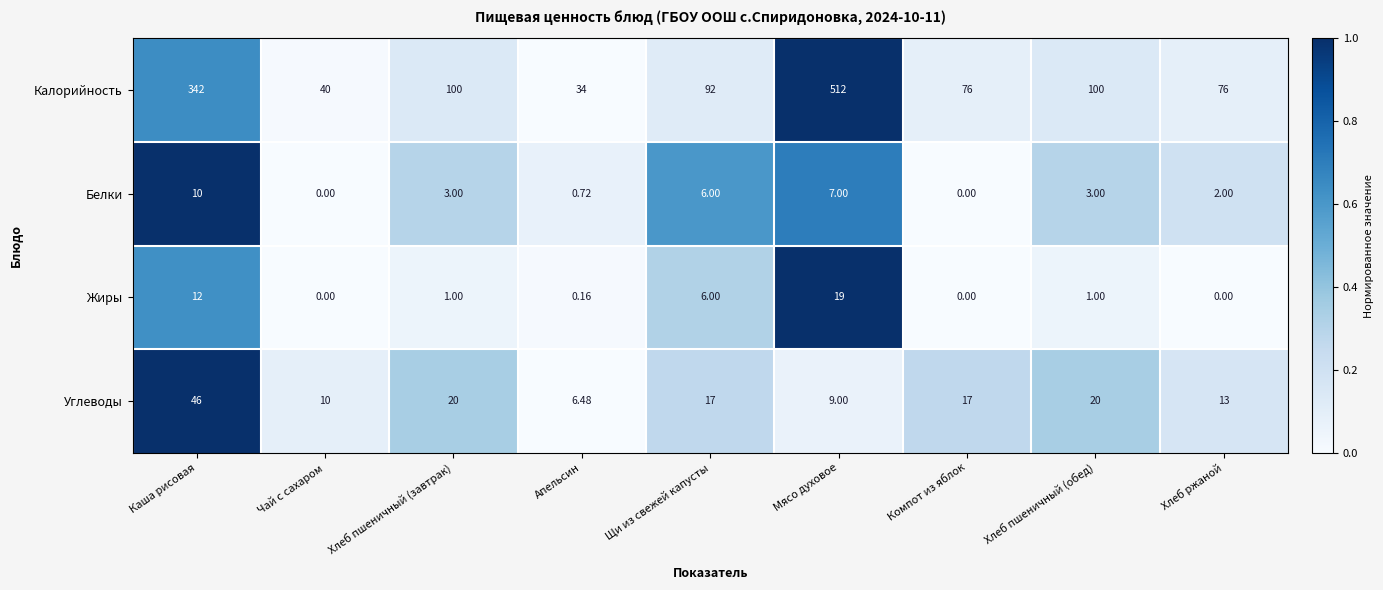

Which series has the largest range (max minus min)?

Калорийность